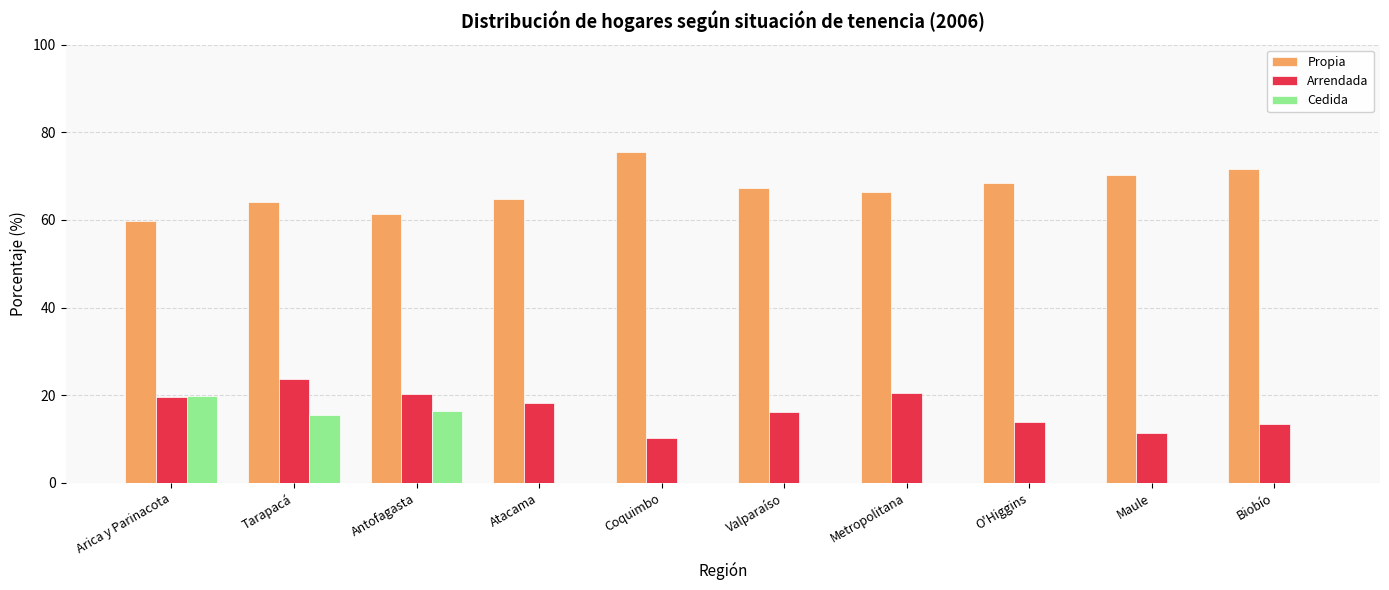

What value does the Cedida series have at Antofagasta?

16.3